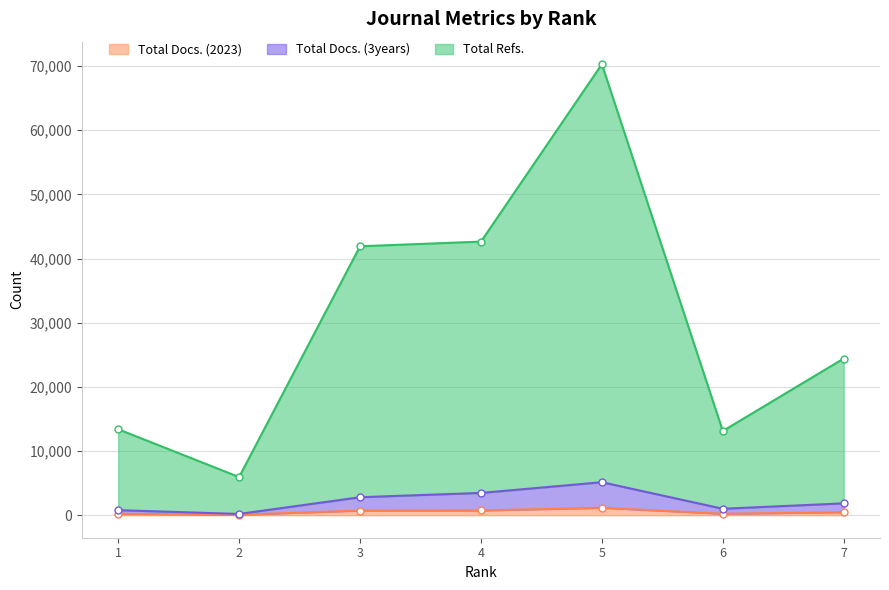

Which category has the lowest value in the Total Docs. (2023) series?

2